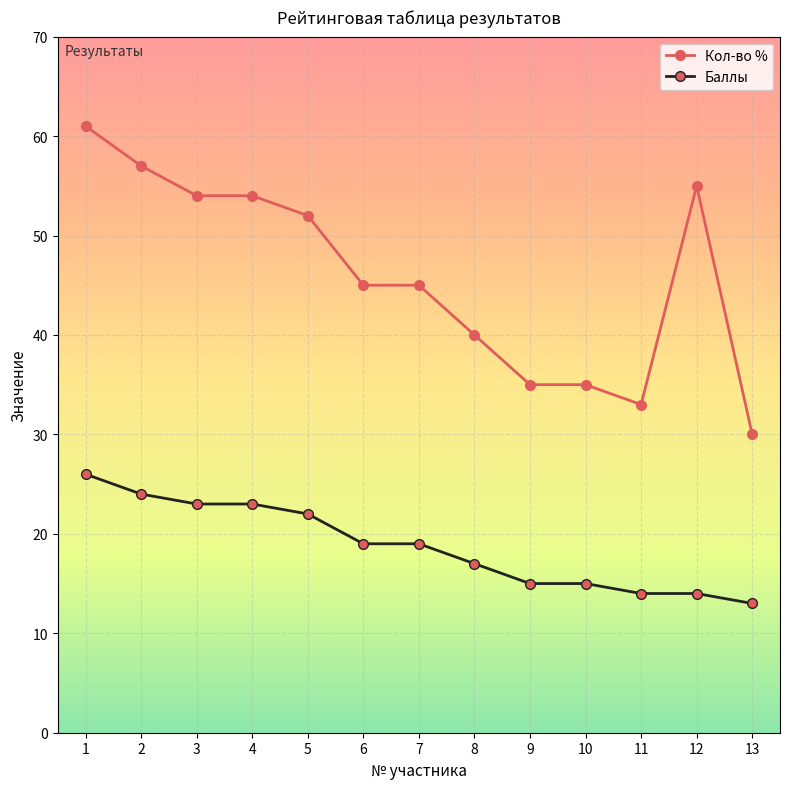

True or false: Кол-во % and Баллы intersect in this chart.

False